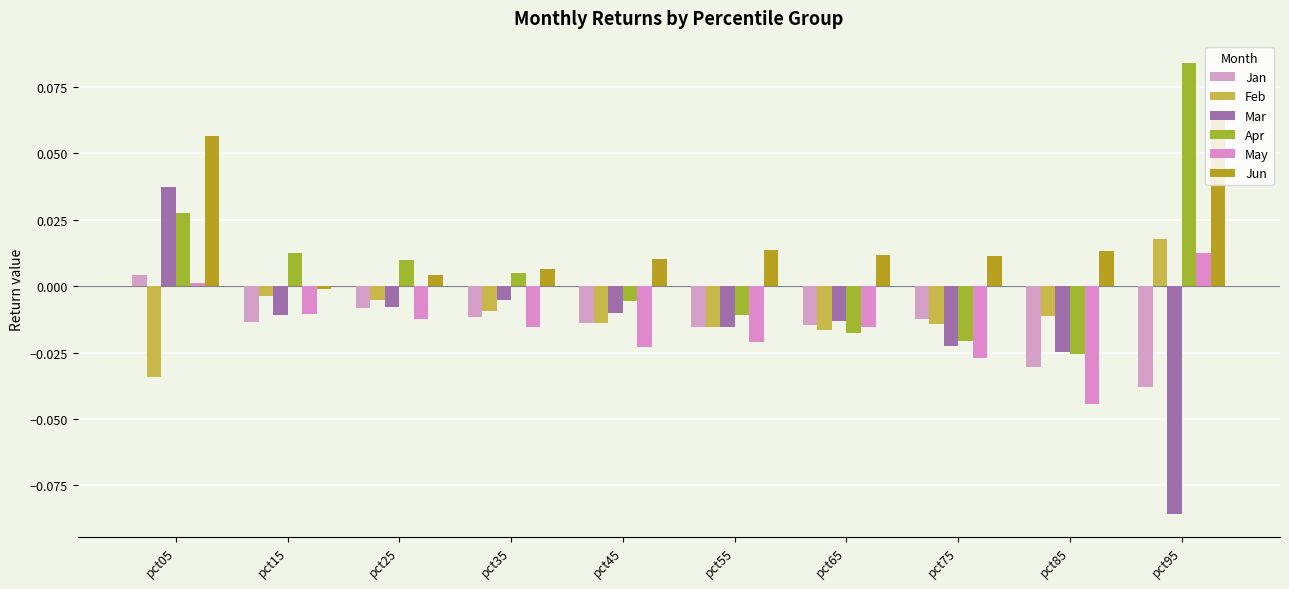

The value of Mar at pct85 is -0.0. True or false?

True